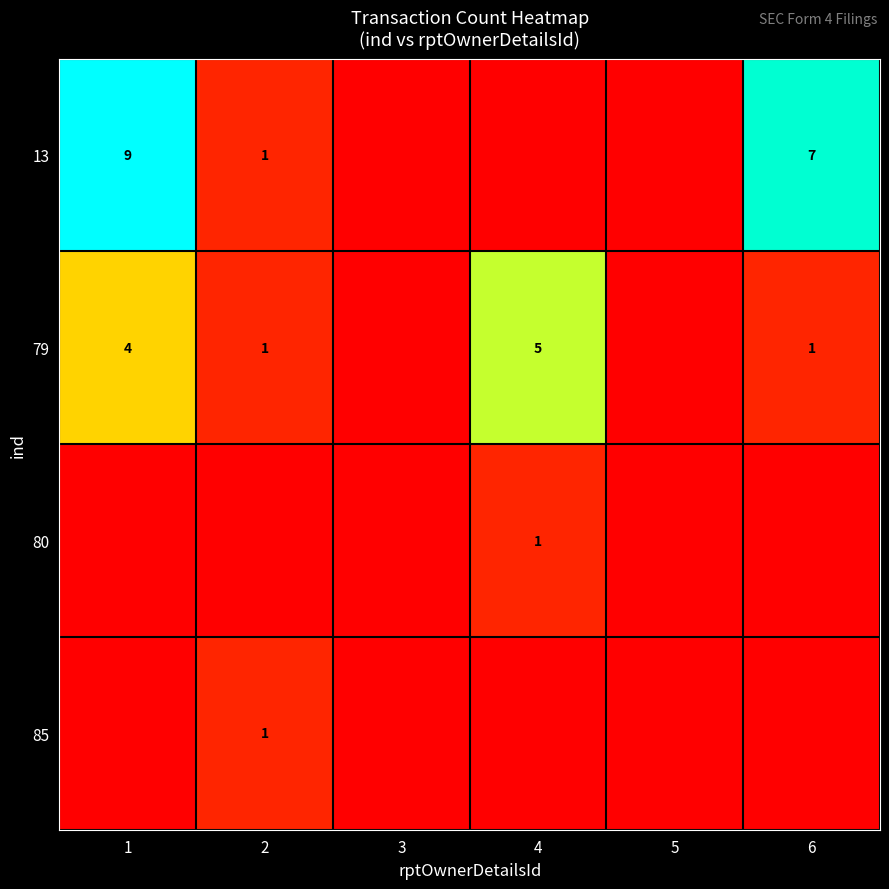

Which has a higher value, 2 or 1?

1